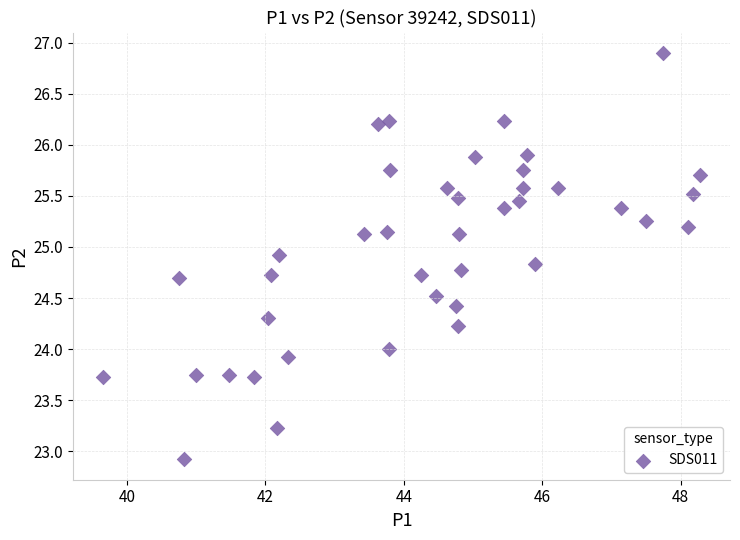

What is the range of Y values (max minus min)?

4.0